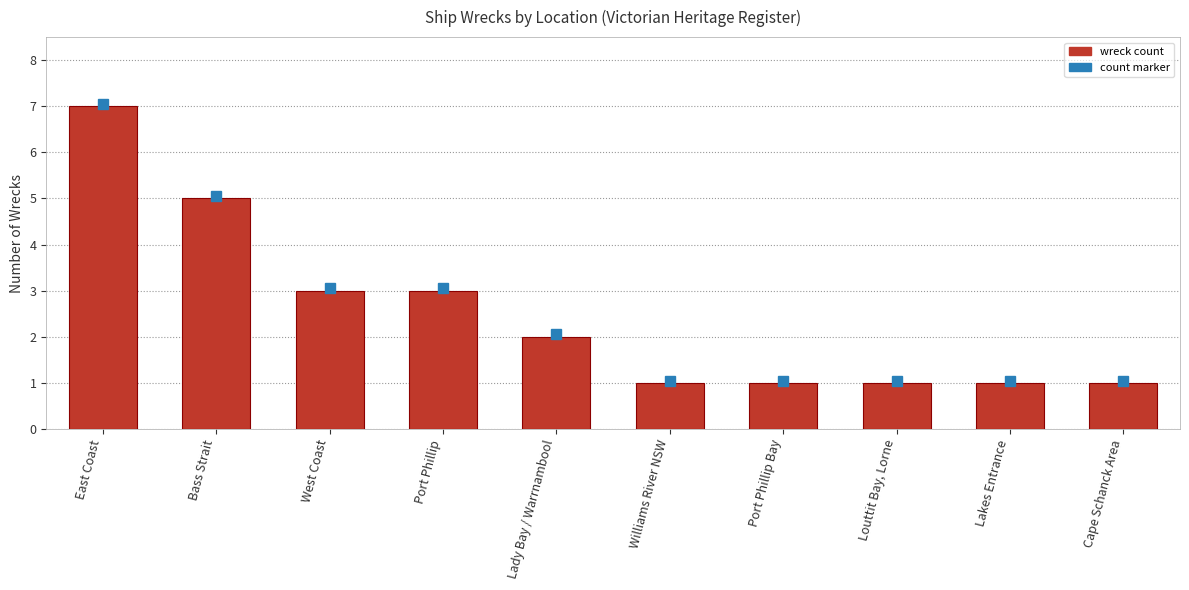

Is it true that the value at Port Phillip Bay is 1?

True